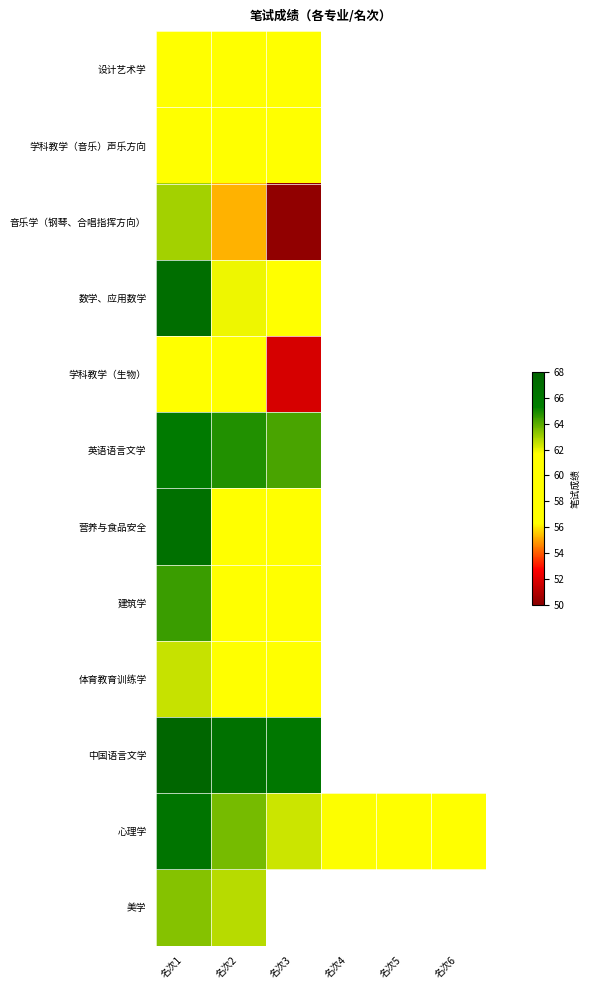

What is the difference between the maximum and minimum values in the 音乐学（钢琴、合唱指挥方向） series?

12.8